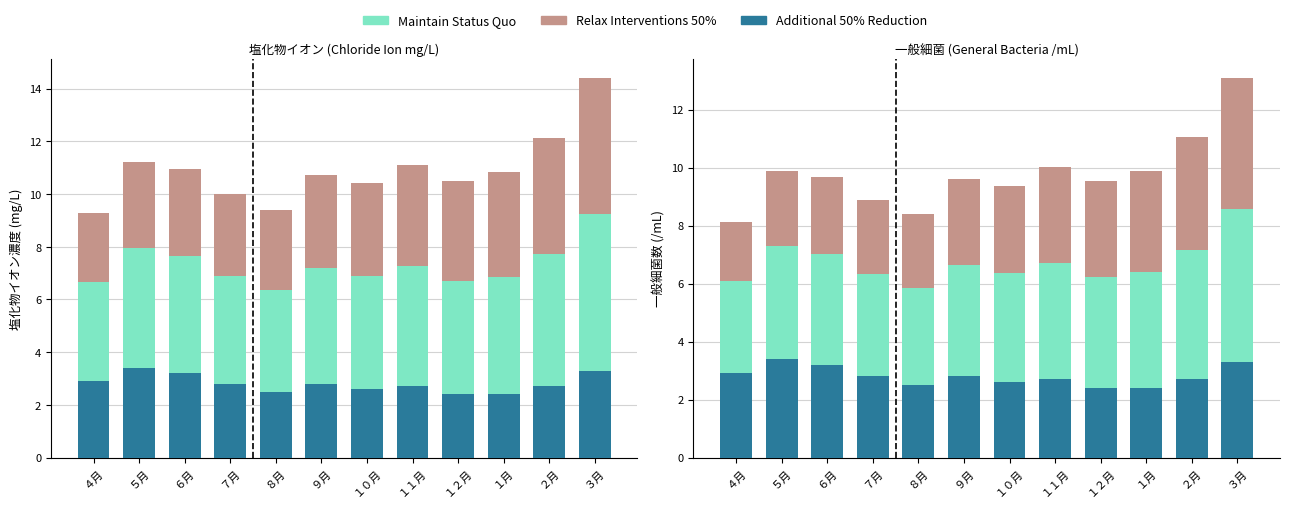

How many bars are there in each group?

3